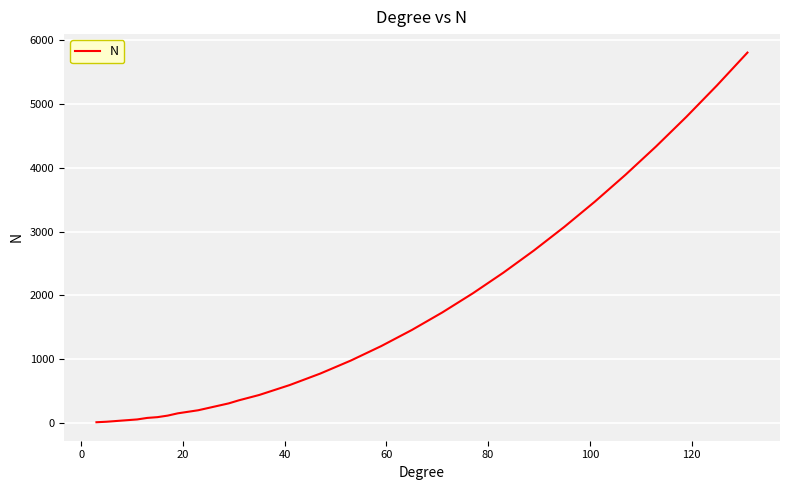

What is the maximum value shown in the chart?

5810